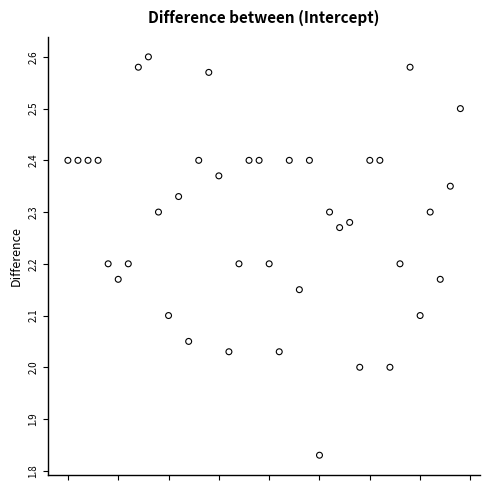

What is the range of Y values (max minus min)?

0.8